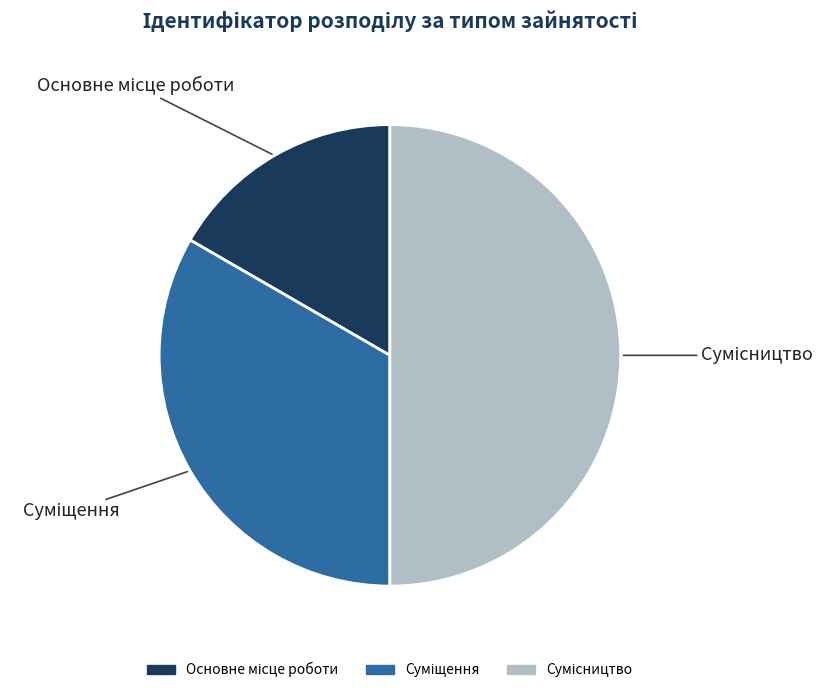

What percentage is the Основне місце роботи slice, to the nearest percent?

17%